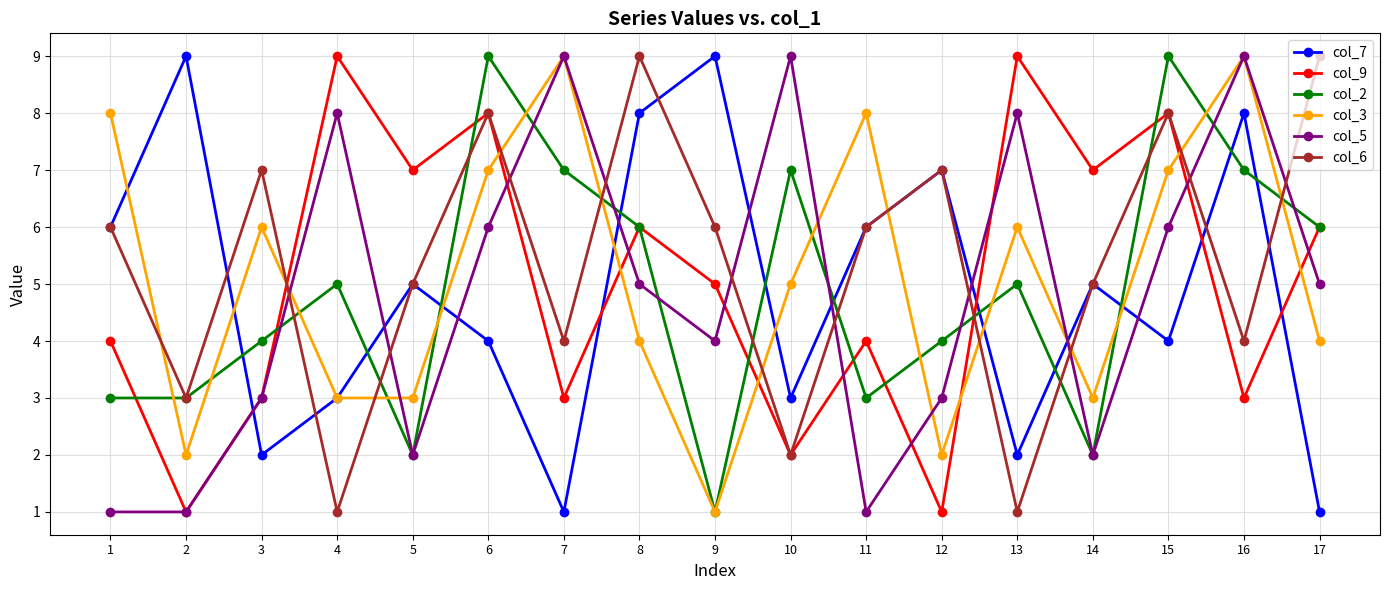

The value of col_9 at 16 is 5. True or false?

False